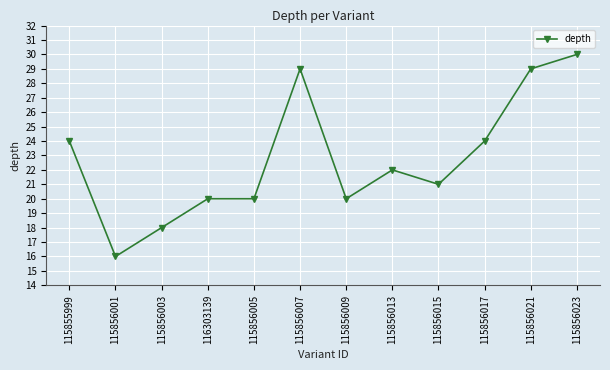

Which label corresponds to the largest value in the chart?

115856023